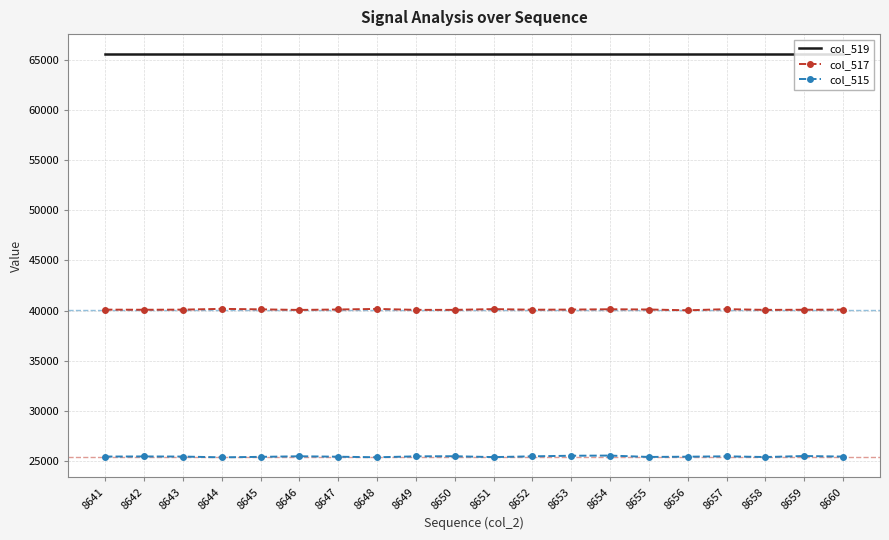

What is the maximum value for col_517?

40165